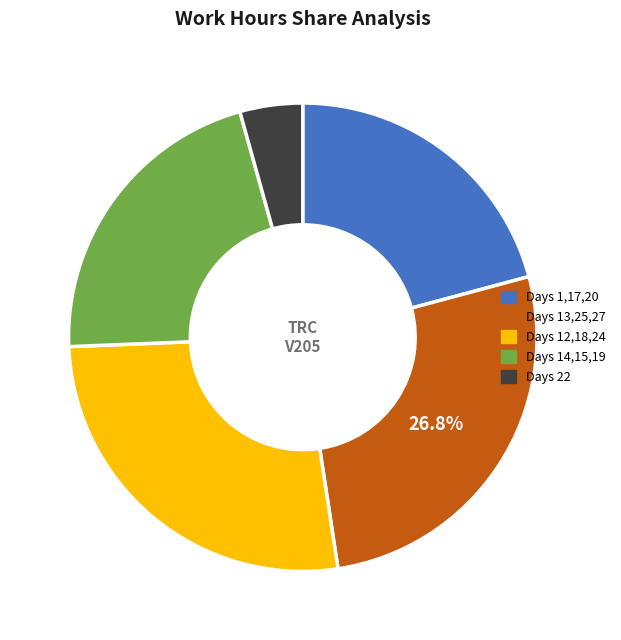

Is there a majority slice in this chart?

No